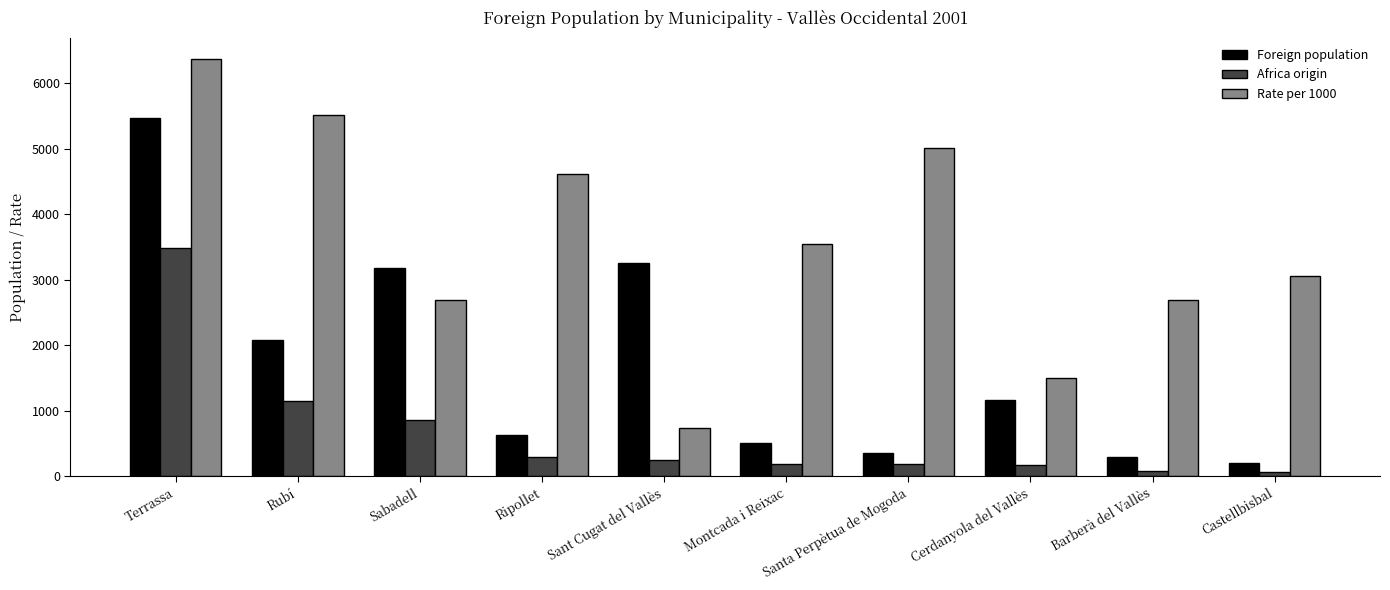

How many bars are there in each group?

3